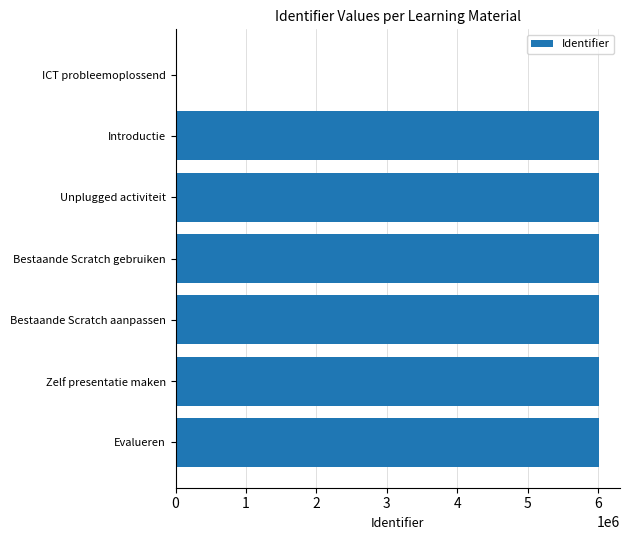

At which label is the value closest to 3005397?

Introductie